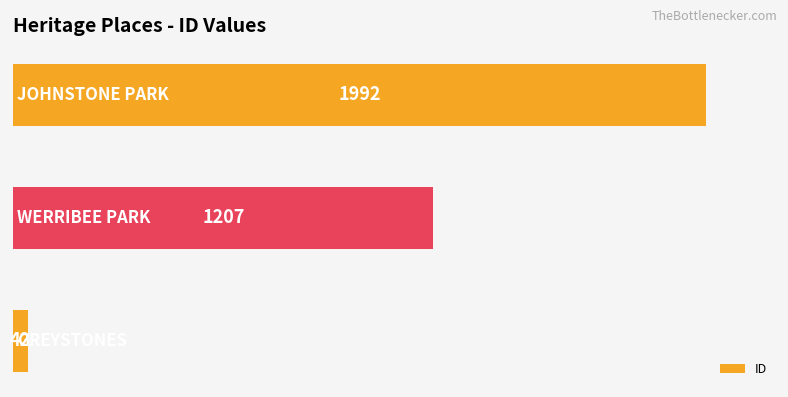

What is the difference between the second highest and minimum values?

1165